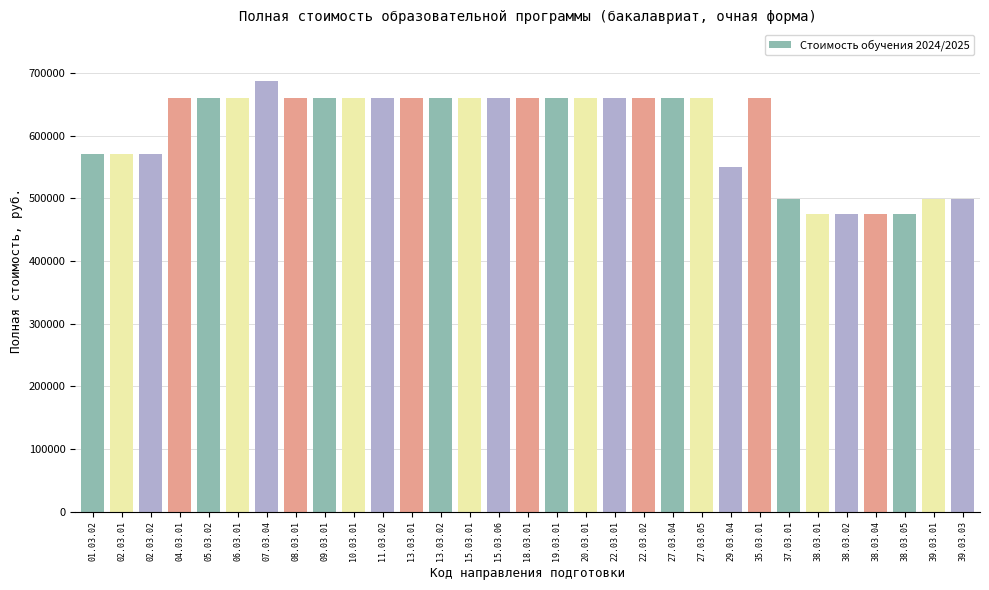

What is the maximum value shown in the chart?

687065